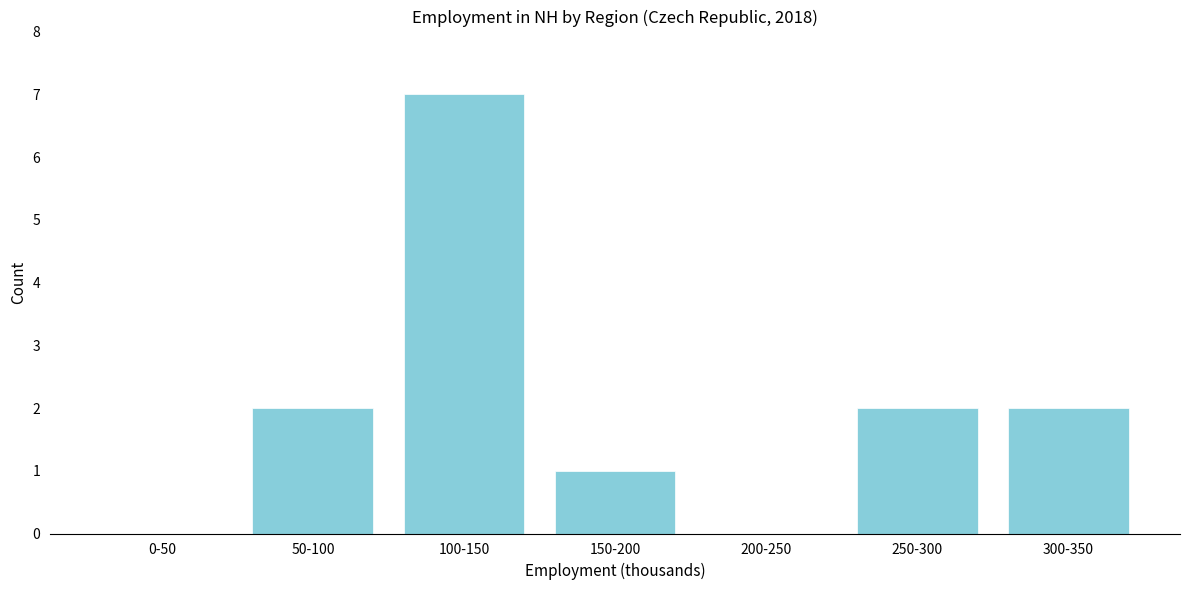

Reading left to right, list all the values displayed in this chart.

0-50=0	50-100=2	100-150=7	150-200=1	200-250=0	250-300=2	300-350=2